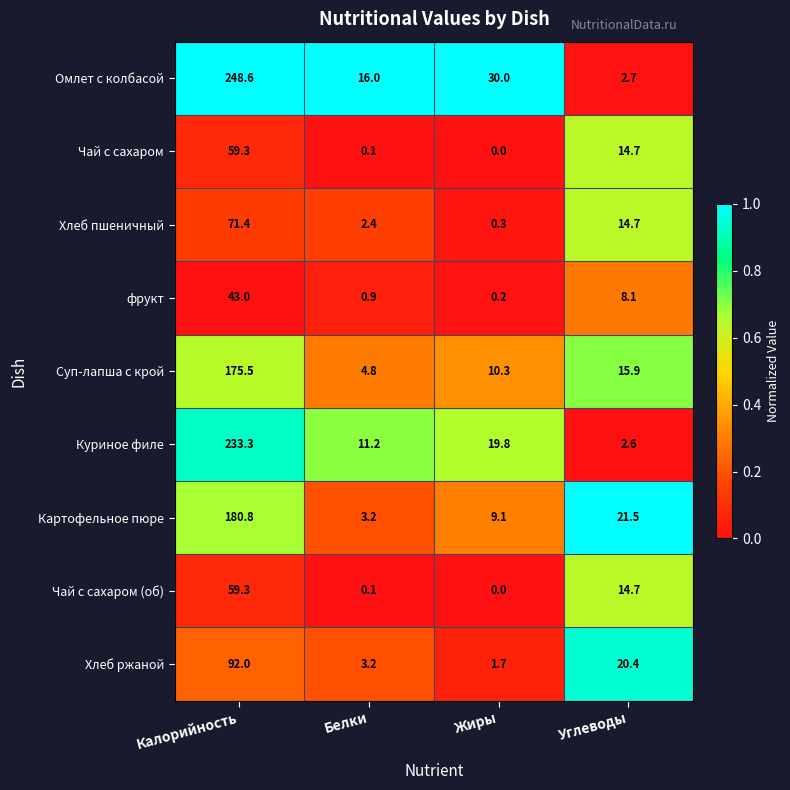

Which series has the widest spread of values?

Омлет с колбасой